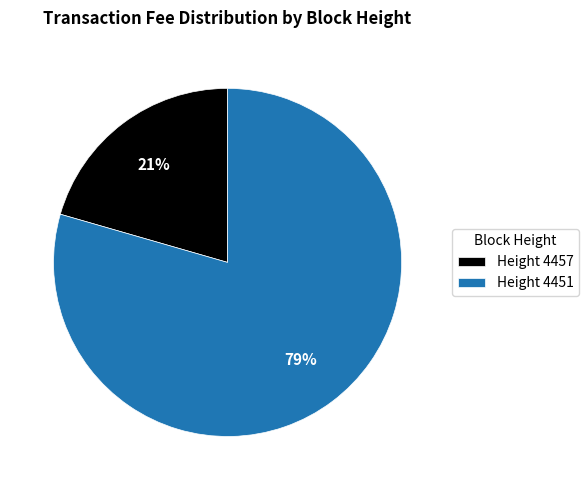

What is the ratio of the value at Height 4457 to the value at Height 4451?

0.3